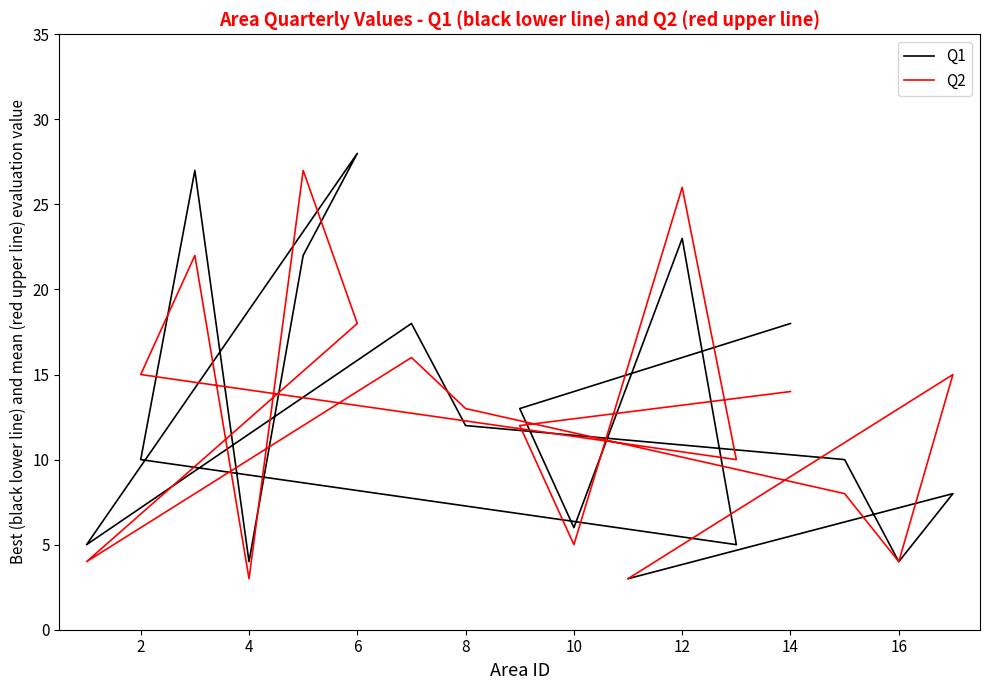

What is the difference between the second highest and second lowest values in the Q1 series?

23